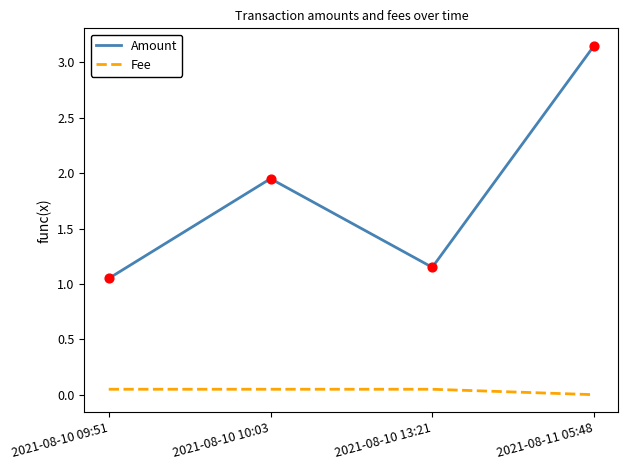

What is the total value across all series at 2021-08-10 13:21?

1.2